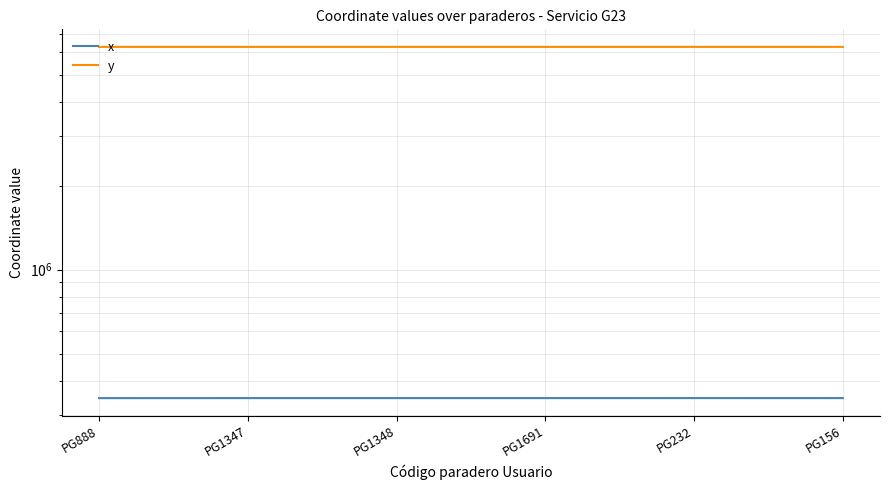

What is the average value of the y series?

6282660.4